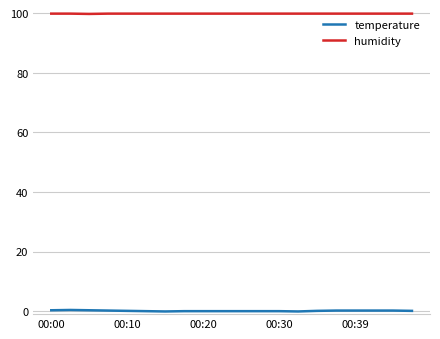

True or false: humidity and temperature intersect in this chart.

False